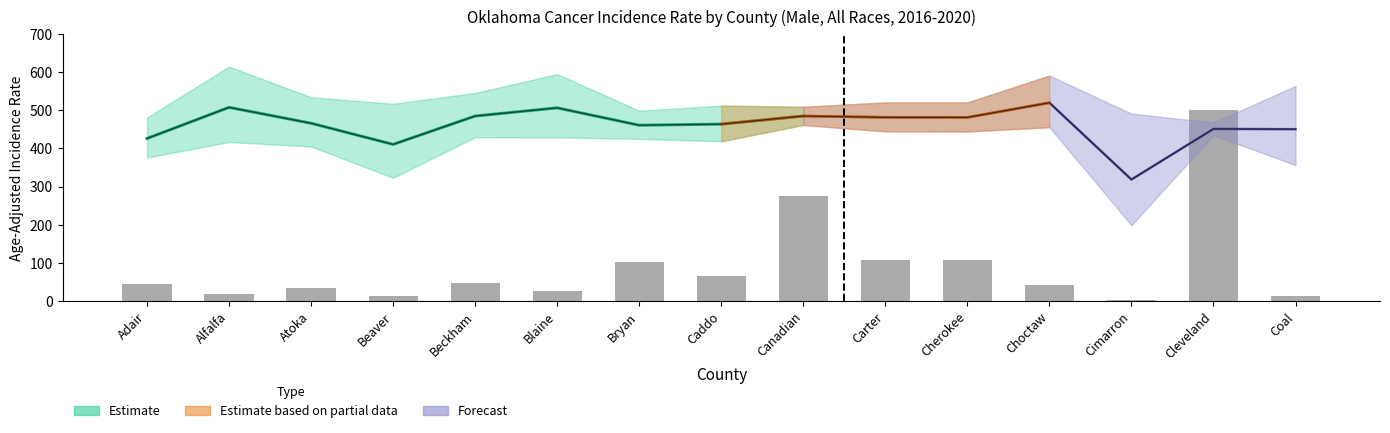

What is the change in value from Alfalfa to Cherokee?

+88.8